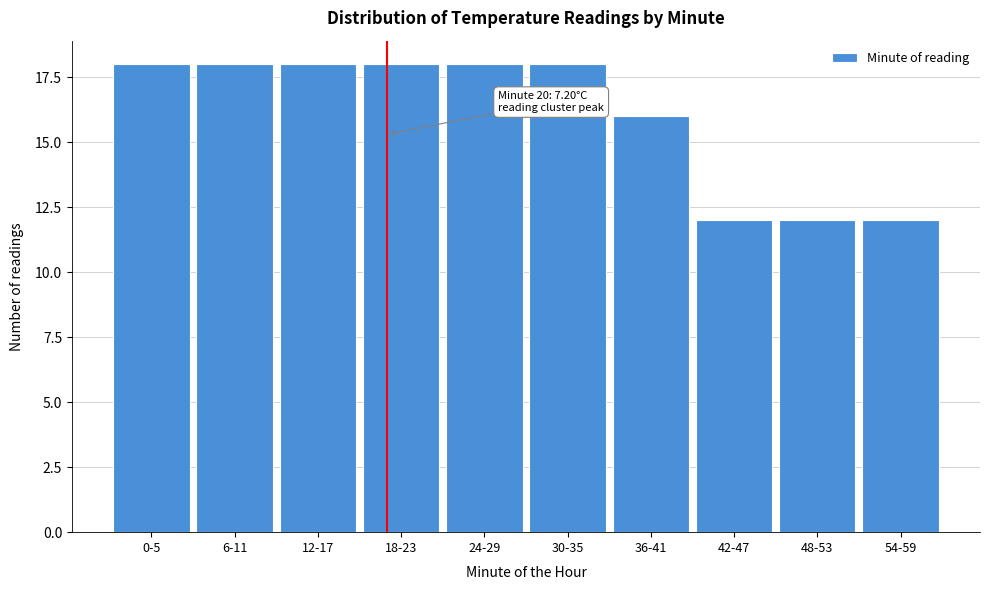

Reading right to left, transcribe all the data shown in this chart.

54-59=12	48-53=12	42-47=12	36-41=16	30-35=18	24-29=18	18-23=18	12-17=18	6-11=18	0-5=18